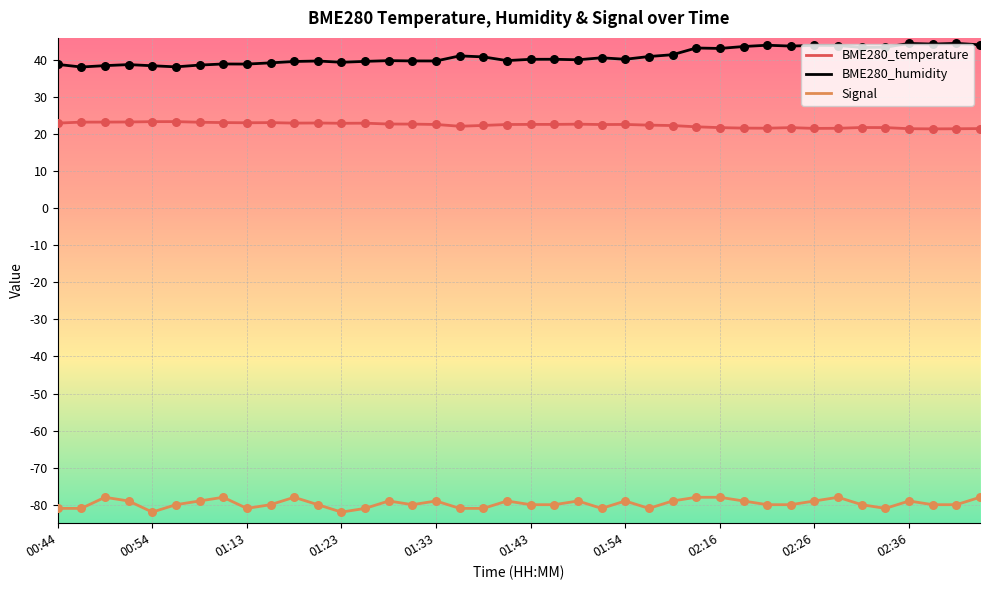

True or false: Signal and BME280_temperature intersect in this chart.

False